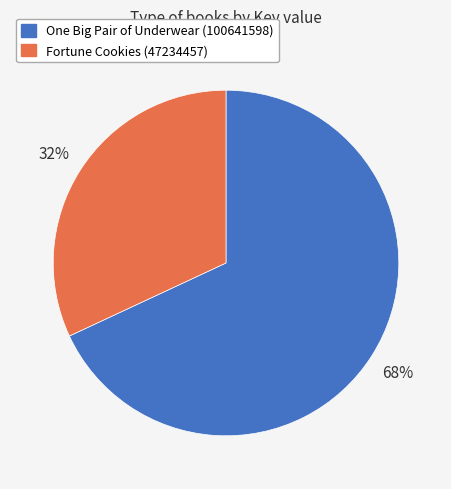

To the nearest percent, what is the difference between the Fortune Cookies (47234457) and One Big Pair of Underwear (100641598) slice percentages?

36%